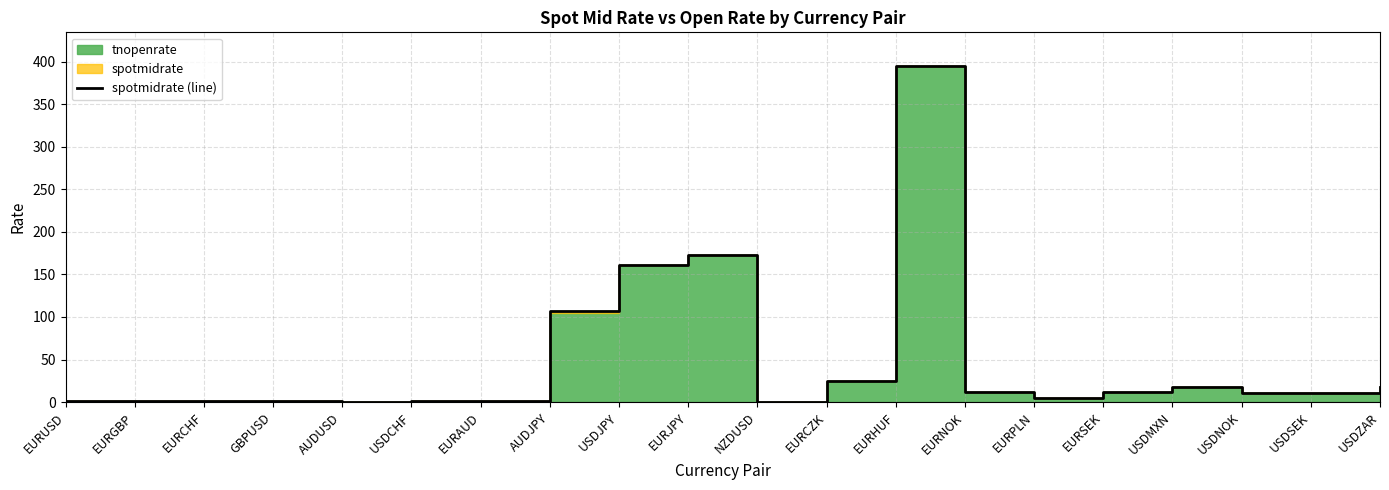

Where does the data first go above 10?

AUDJPY